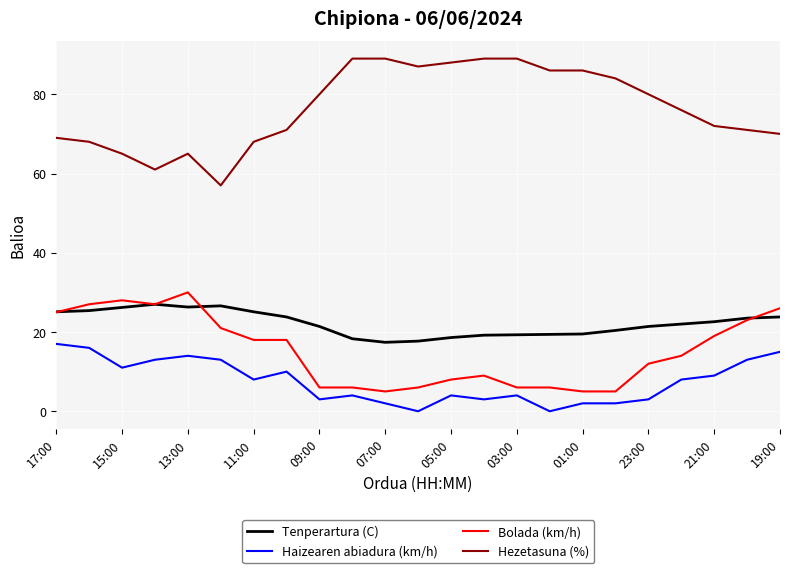

Which series has the largest range (max minus min)?

Hezetasuna (%)